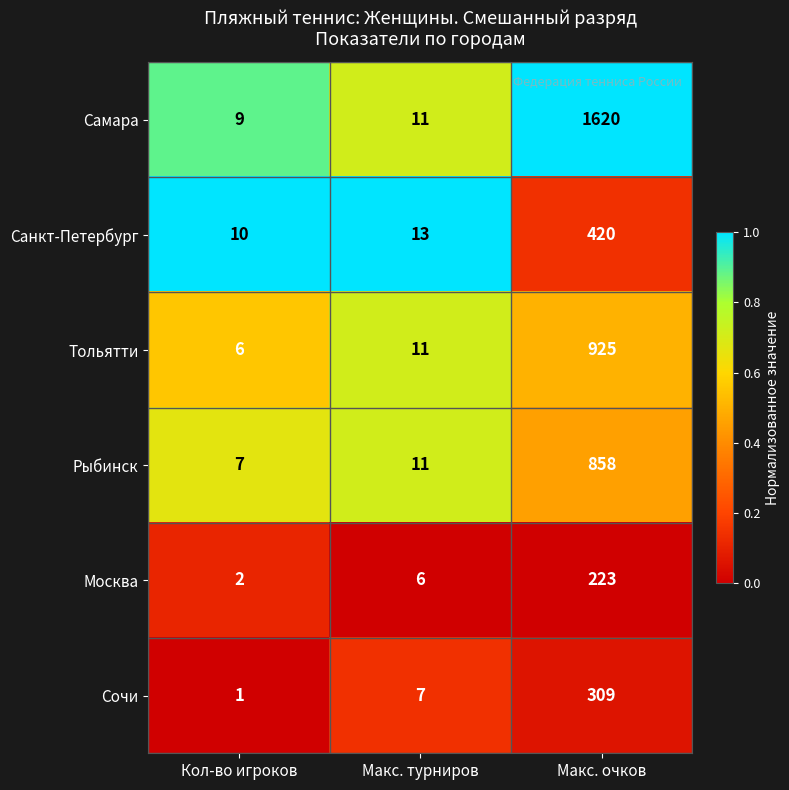

What is the maximum value shown in the chart?

1620